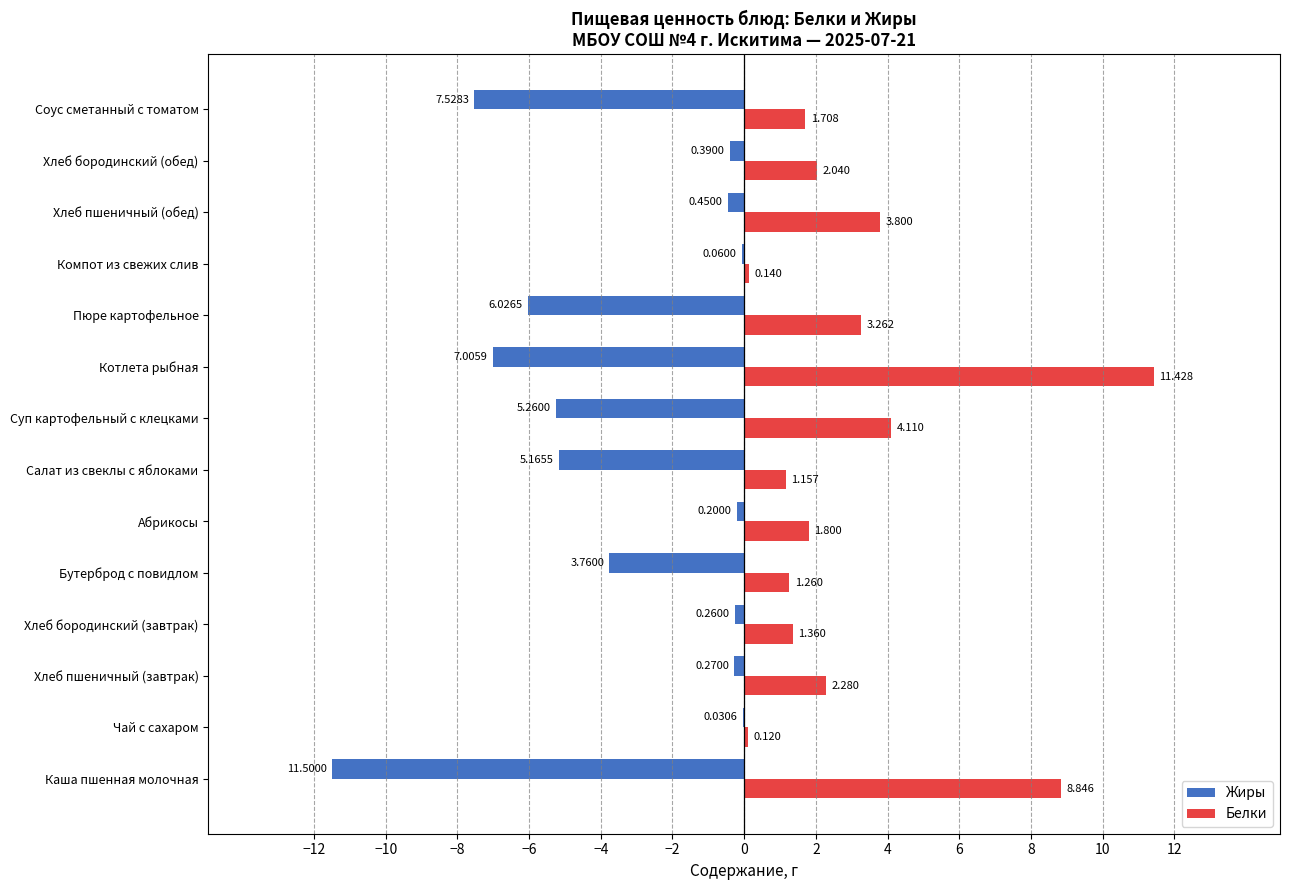

What are all the series names shown in the legend?

Жиры, Белки